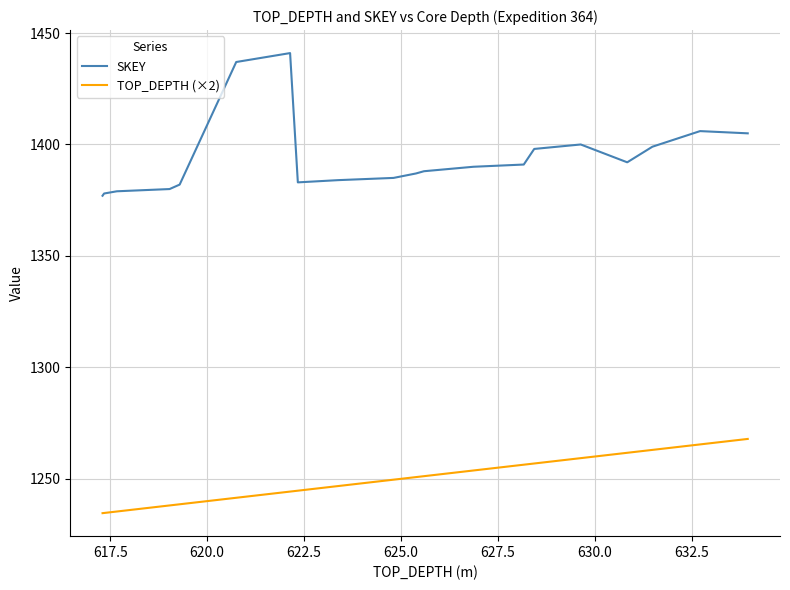

True or false: TOP_DEPTH (×2) and SKEY cross at least once.

False